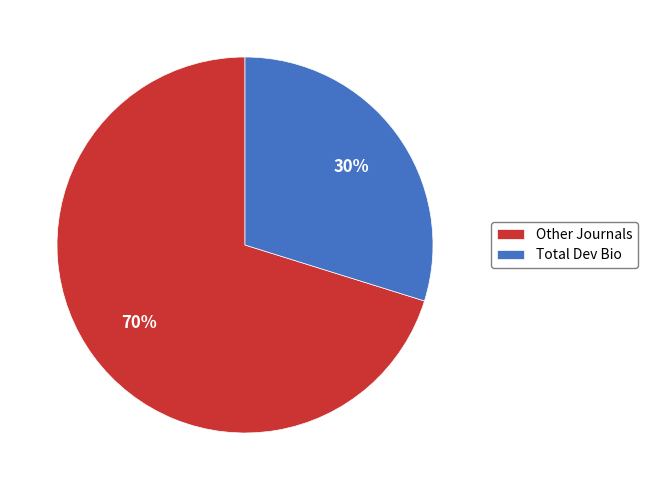

Is there a majority slice in this chart?

Yes